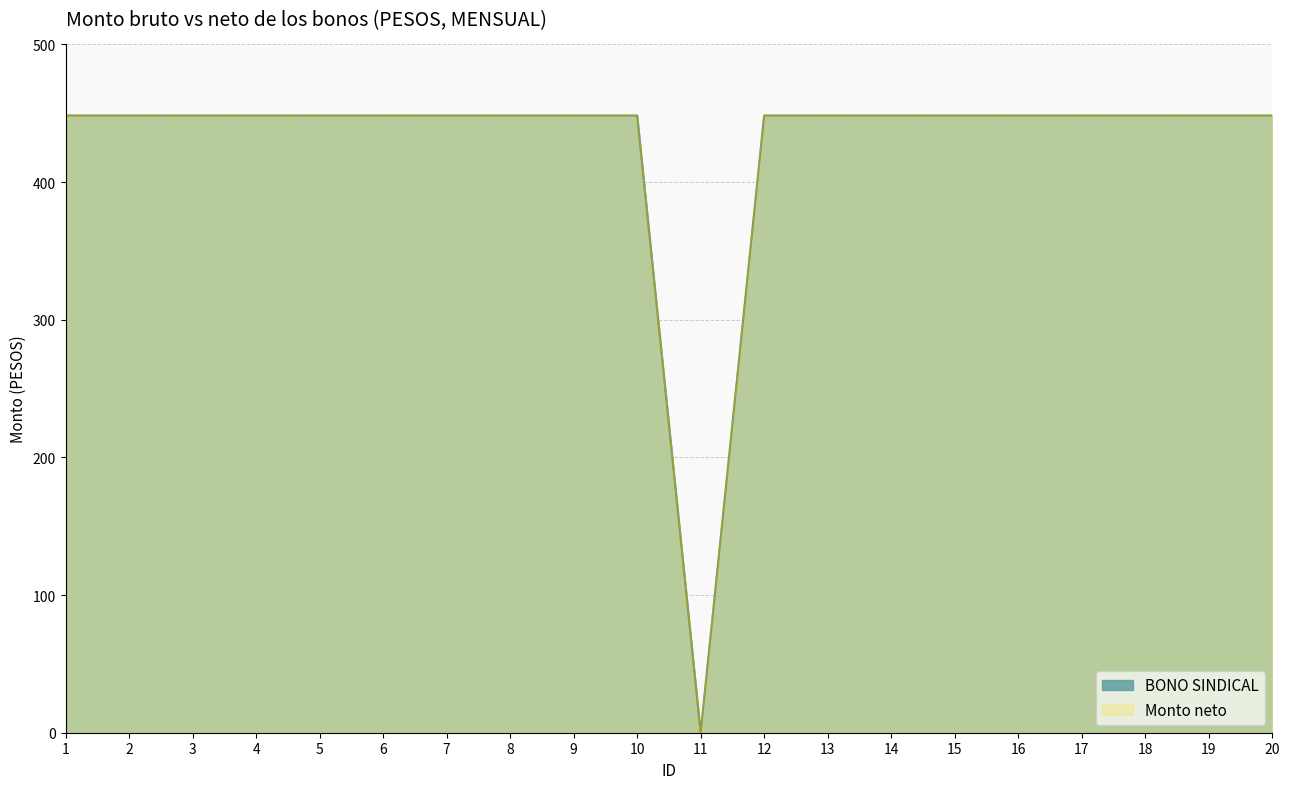

What is the approximate value of Monto neto at 8?

448.3